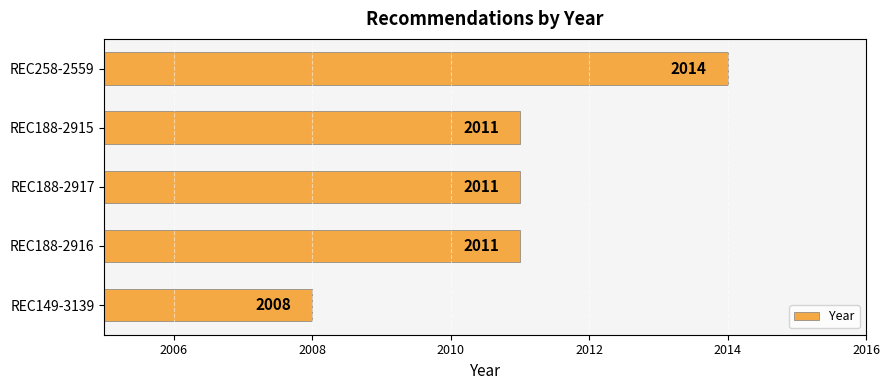

What value does the data have at REC149-3139?

2008